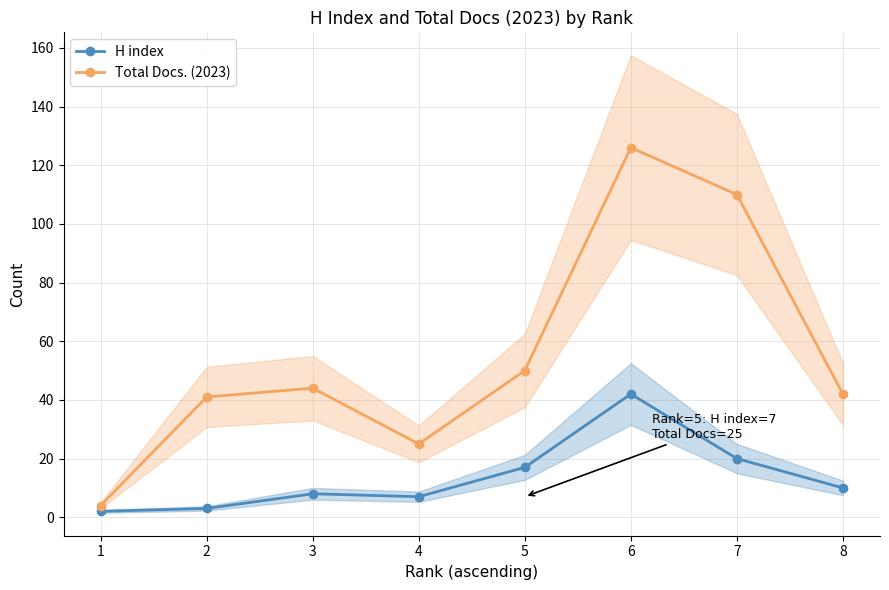

True or false: H index and Total Docs. (2023) cross at least once.

False